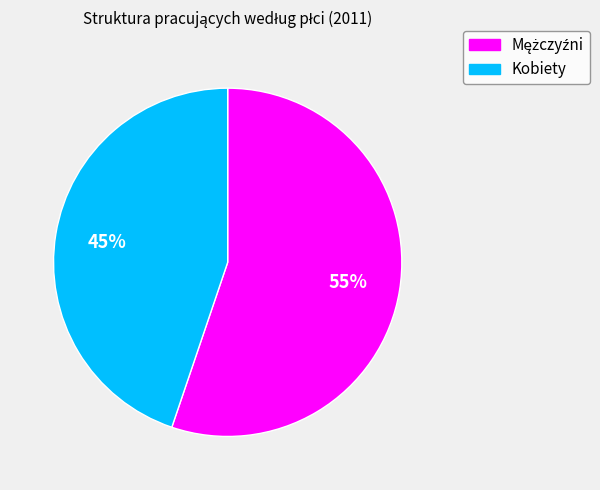

Does Kobiety account for over 50% of the chart?

No